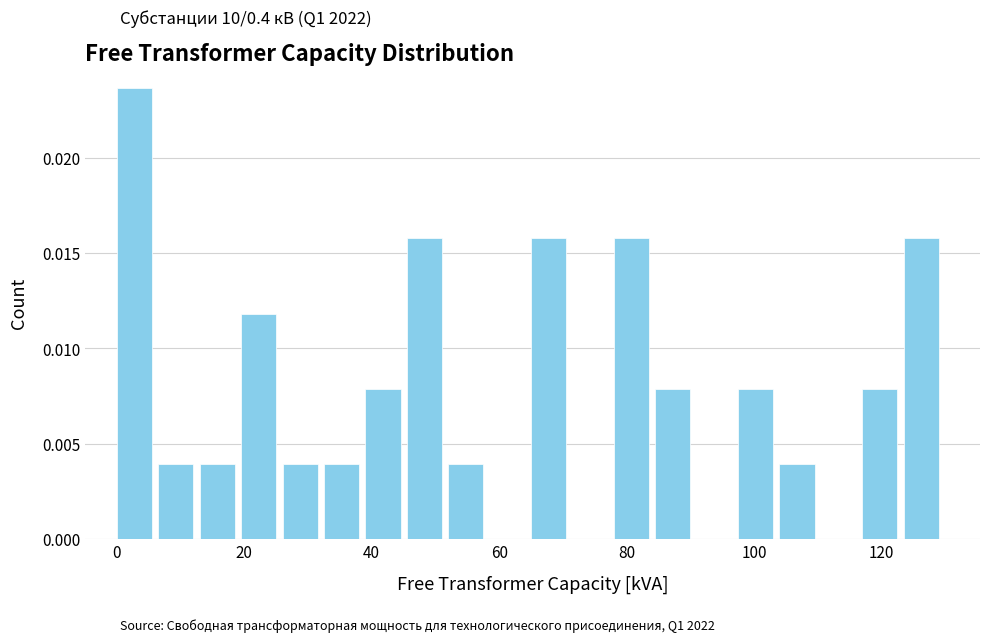

Around what value on the x-axis is the tallest bar? Give the approximate position of its centre, as read against the axis.

2